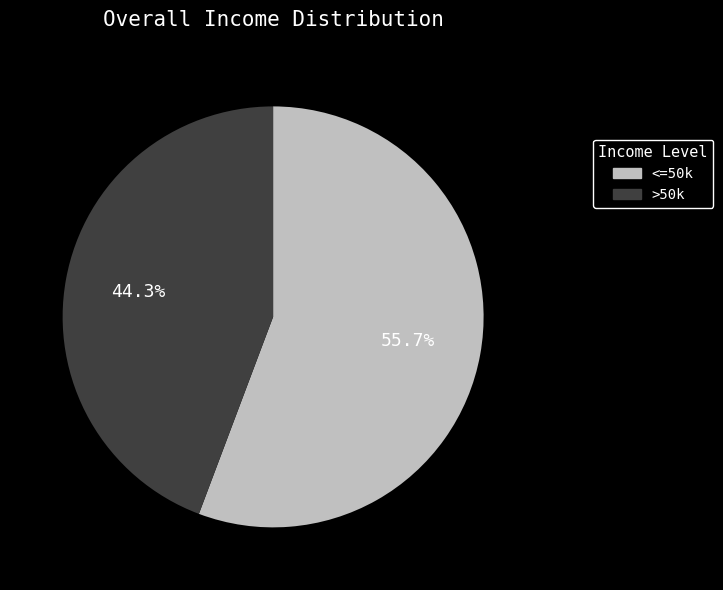

To the nearest percent, what is the difference between the largest and smallest slice percentages?

11%